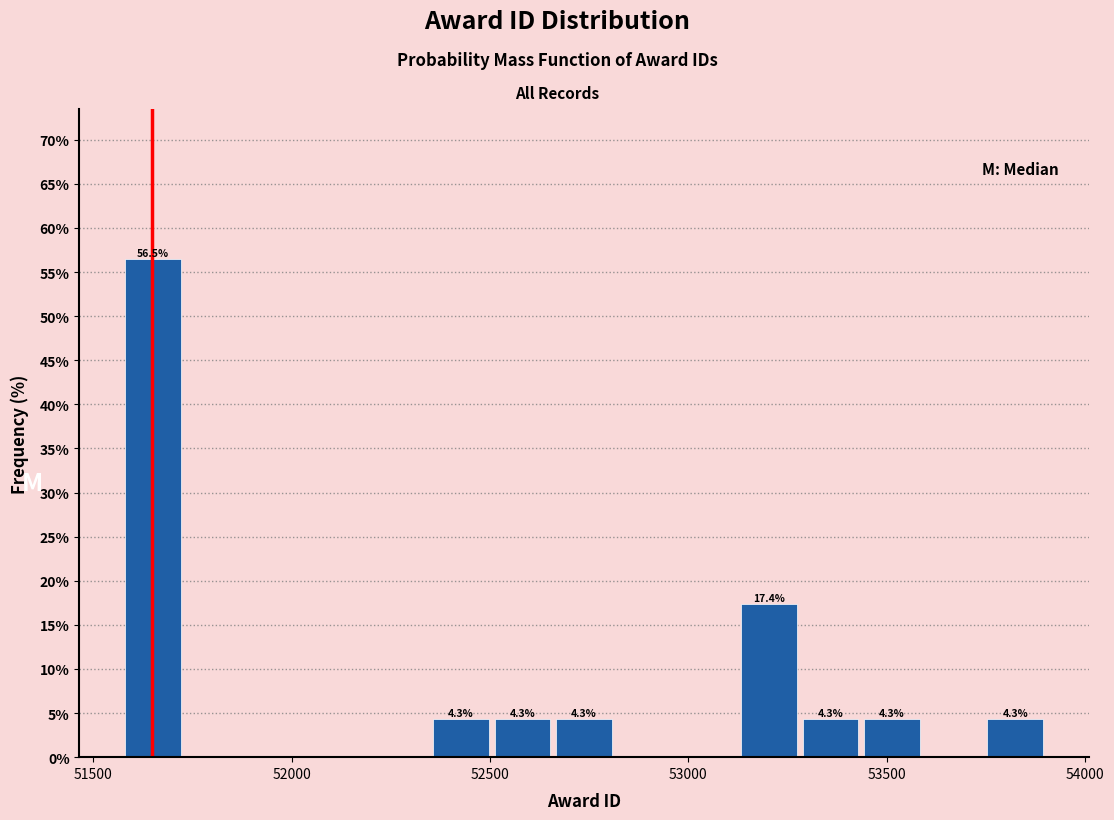

Read against the x-axis, roughly where is the centre of the tallest bar?

51650